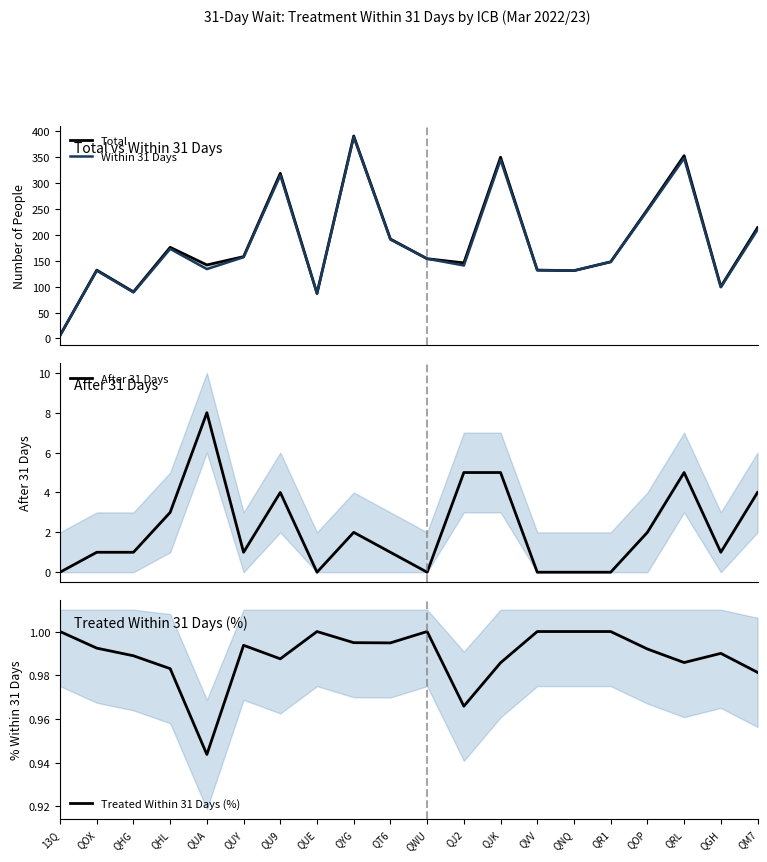

True or false: Total and Within 31 Days intersect in this chart.

False